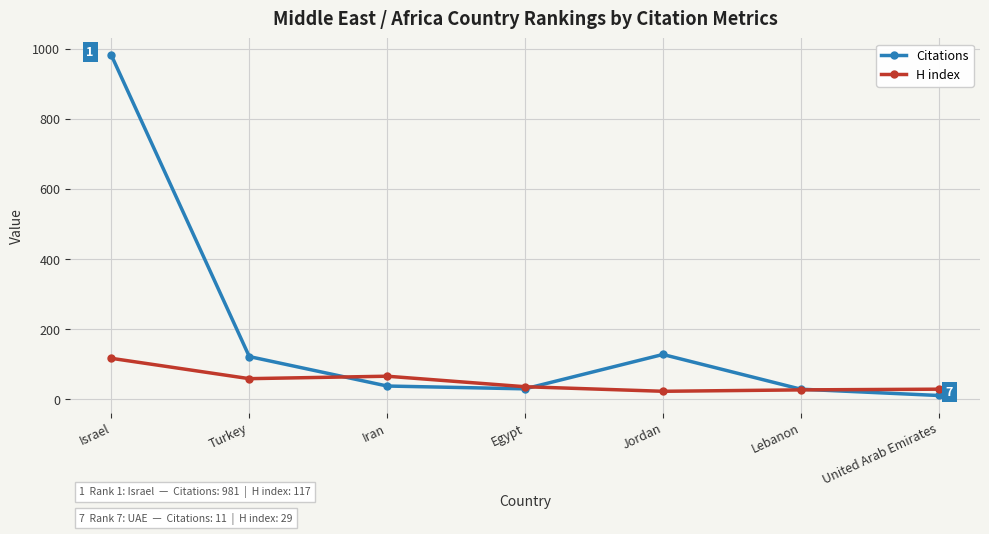

After their last crossing, which series has the higher values: H index or Citations?

H index